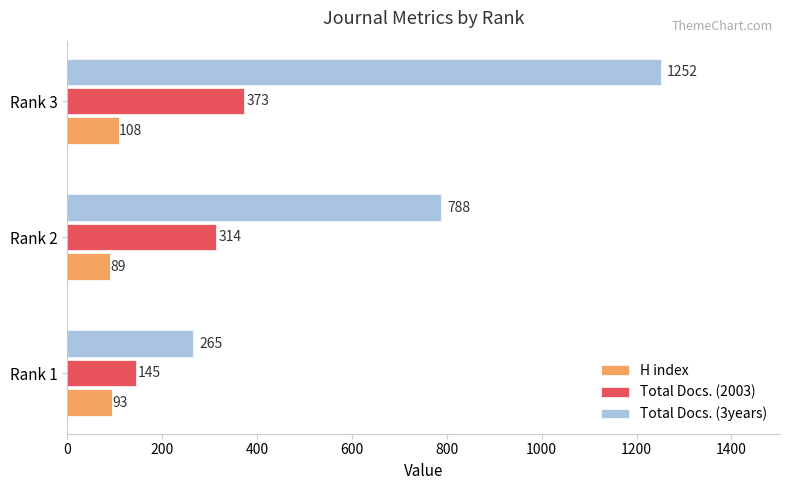

What is the difference between the second highest and minimum values in the H index series?

4